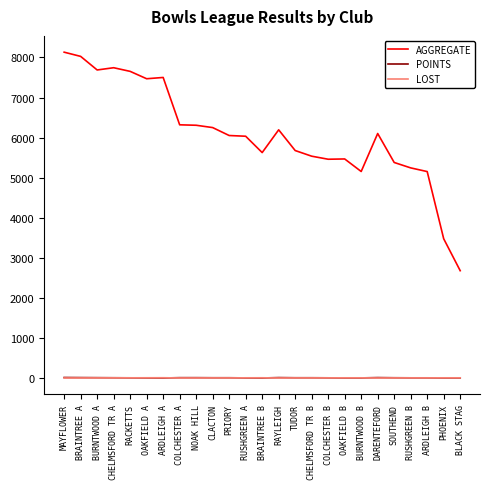

Does the chart have visible grid lines?

No